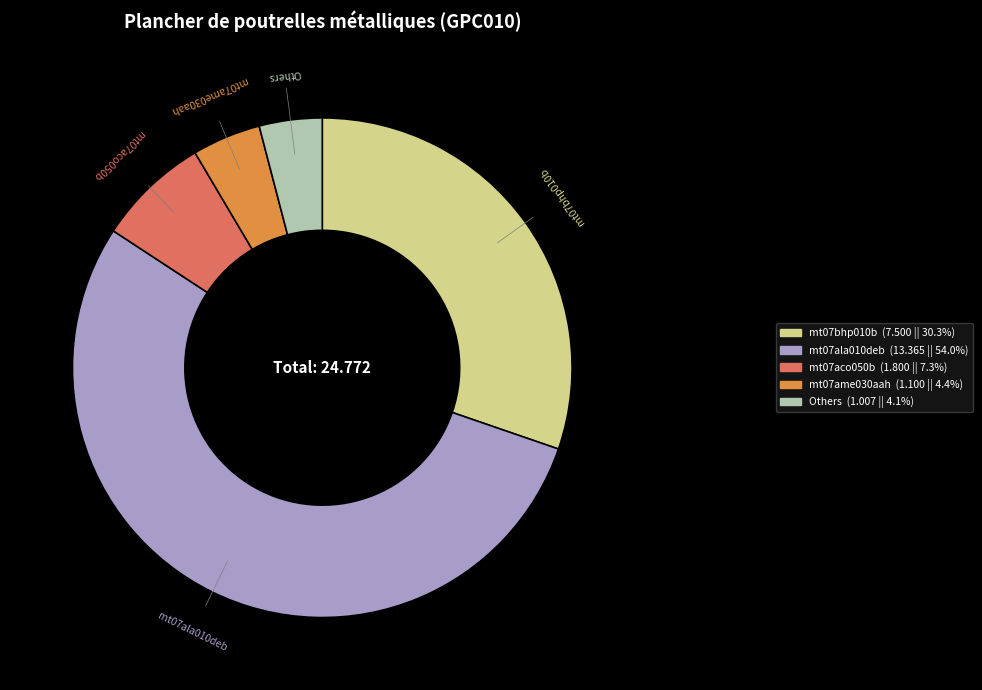

Which category has the biggest portion of the pie?

mt07ala010deb